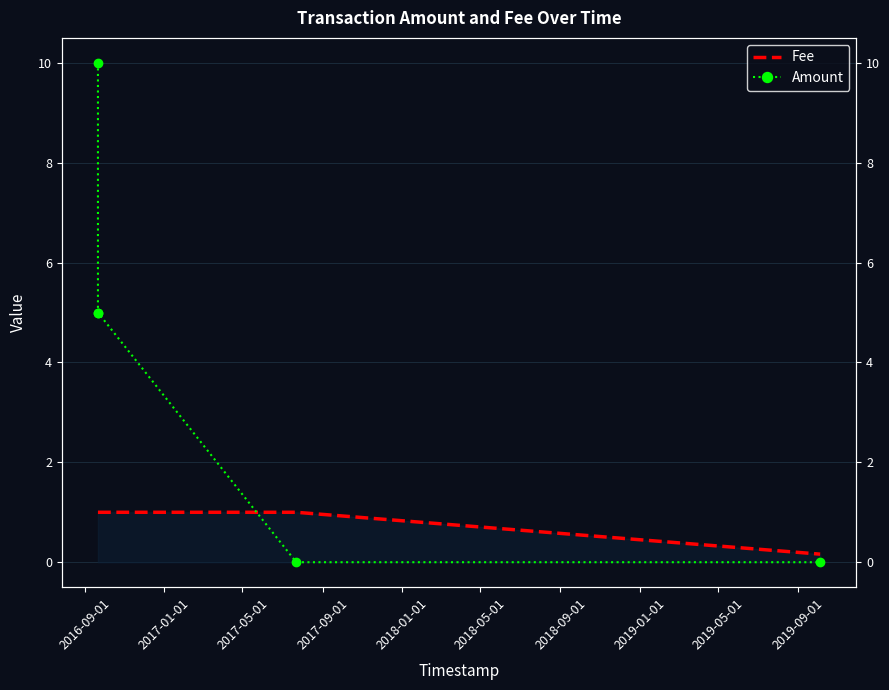

How many times do Amount and Fee cross each other?

1